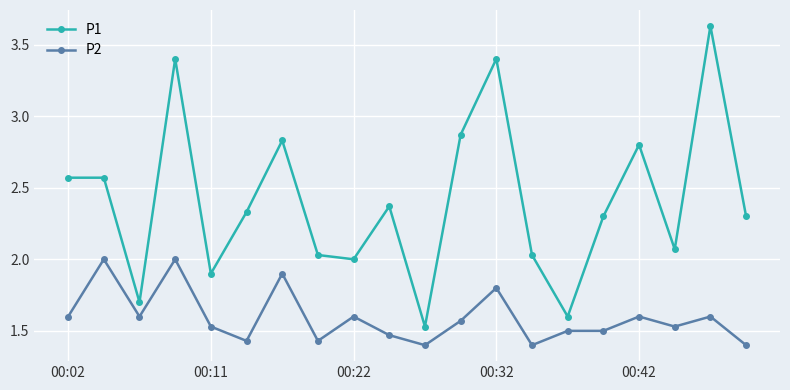

Which series has the largest total across all categories?

P1